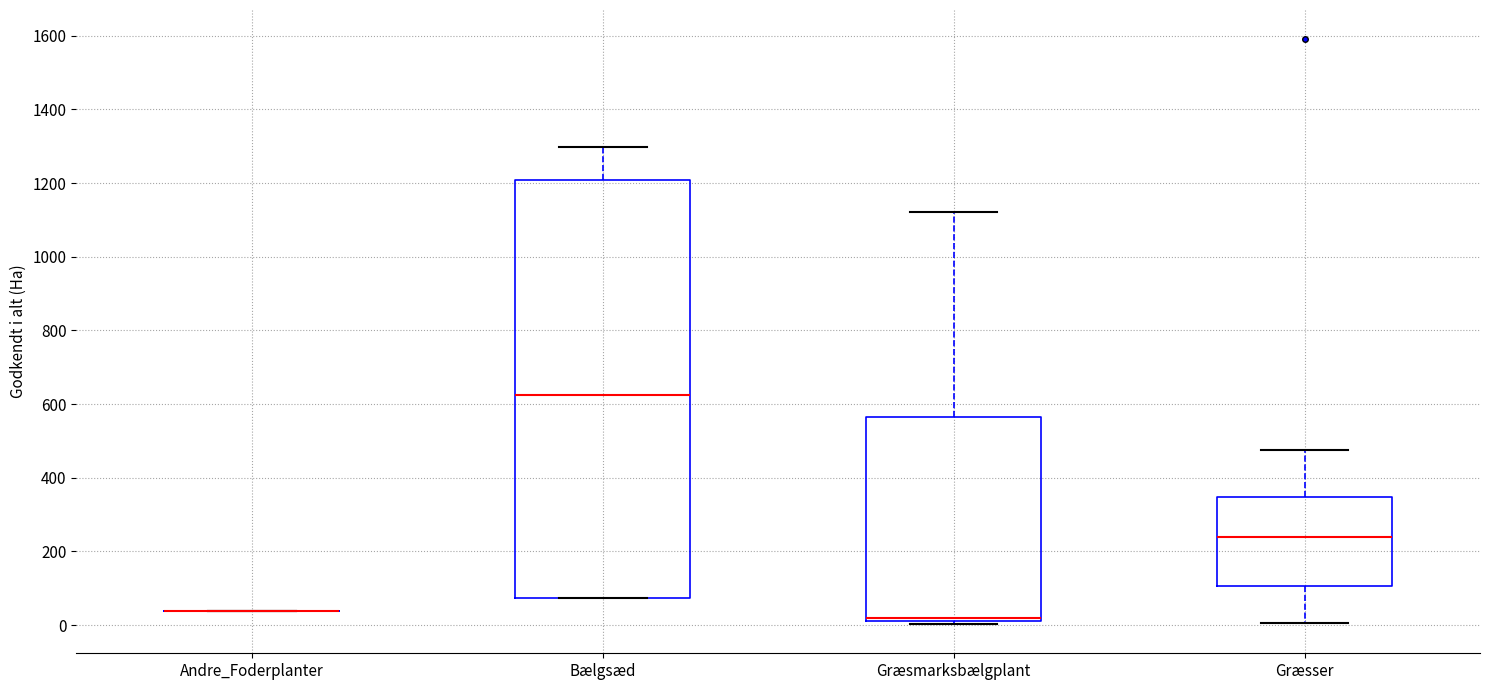

Reading left to right, read every box against the y-axis: the position of its median line, the range the box covers, and the ends of its whiskers. The values are not printed on the chart, so give them approximately, as read against the axis.

Andre_Foderplanter: box collapsed to a line at 40, whiskers 40 to 40
Bælgsæd: median 620, box 80 to 1200, whiskers 80 to 1300
Græsmarksbælgplant: median 20 (just above the box's lower edge), box 20 to 560, whiskers 0 to 1120
Græsser: median 240, box 100 to 340, whiskers 0 to 480